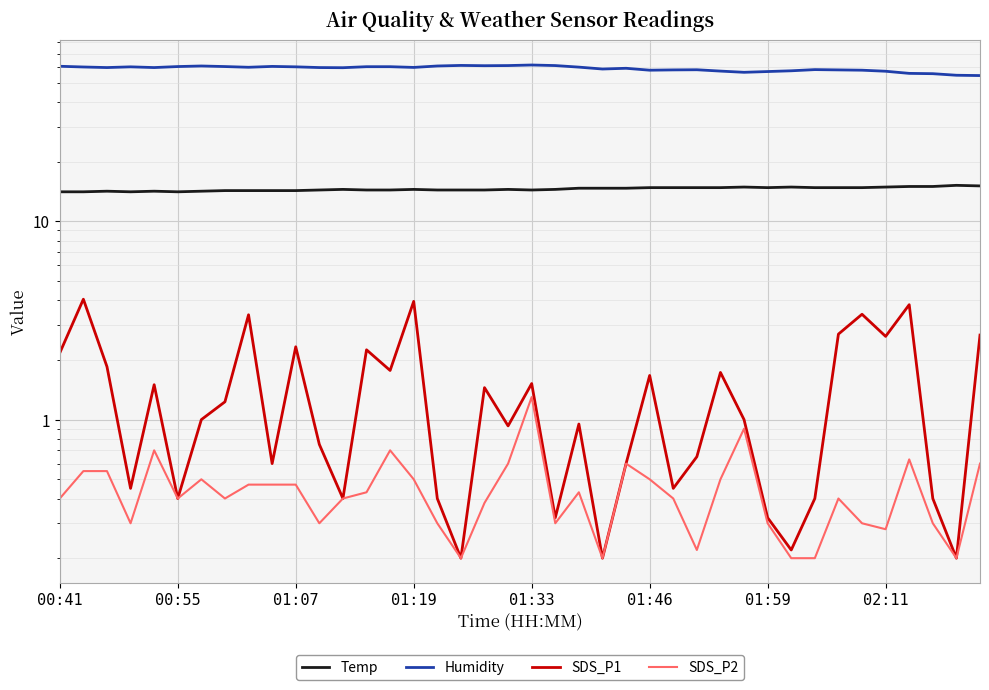

What is the total value across all series at 9?

75.9